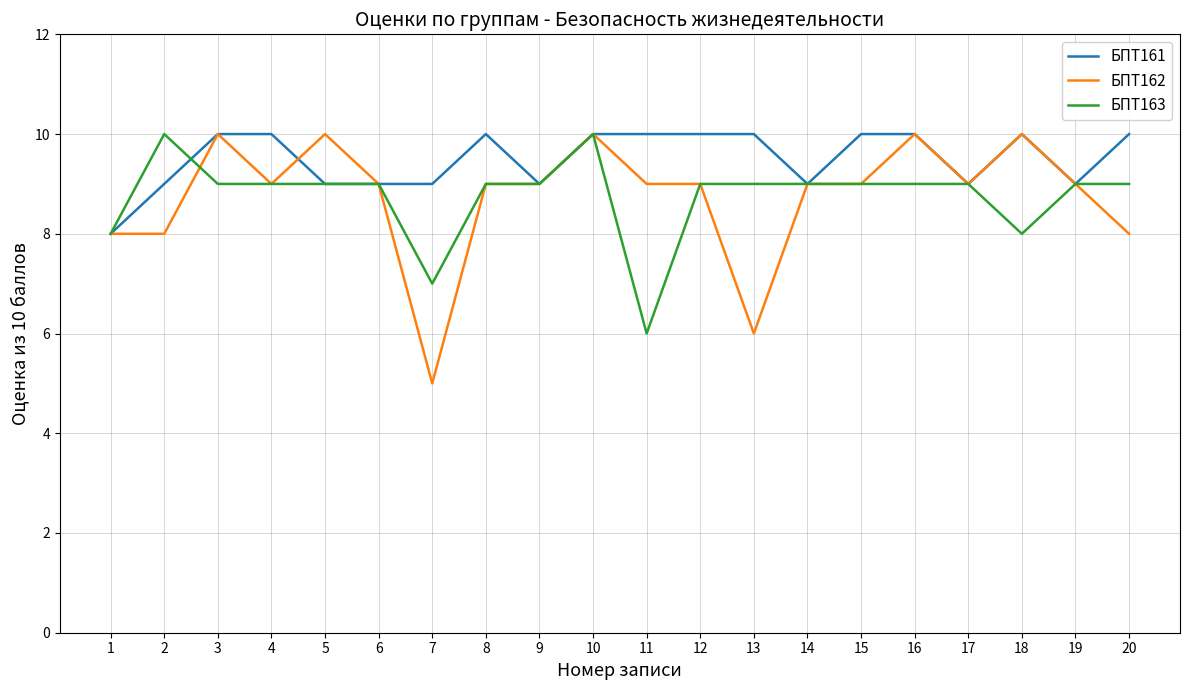

What are all the series names shown in the legend?

БПТ161, БПТ162, БПТ163